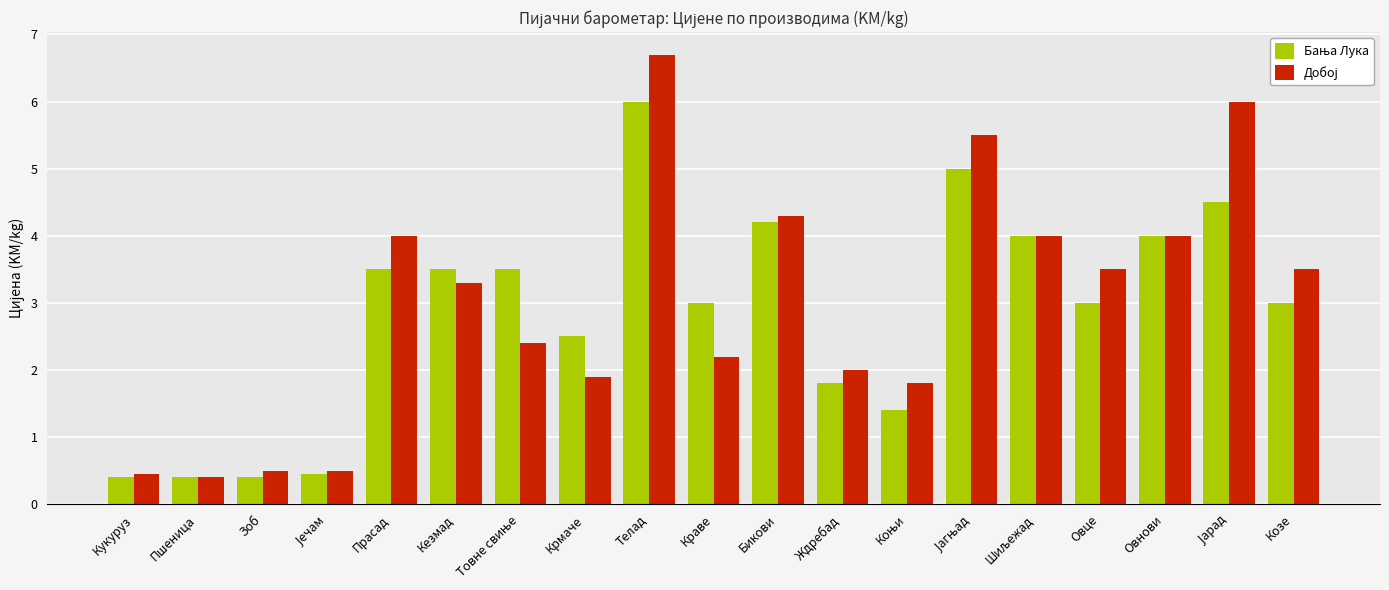

What is the total value across all series at Кукуруз?

0.9